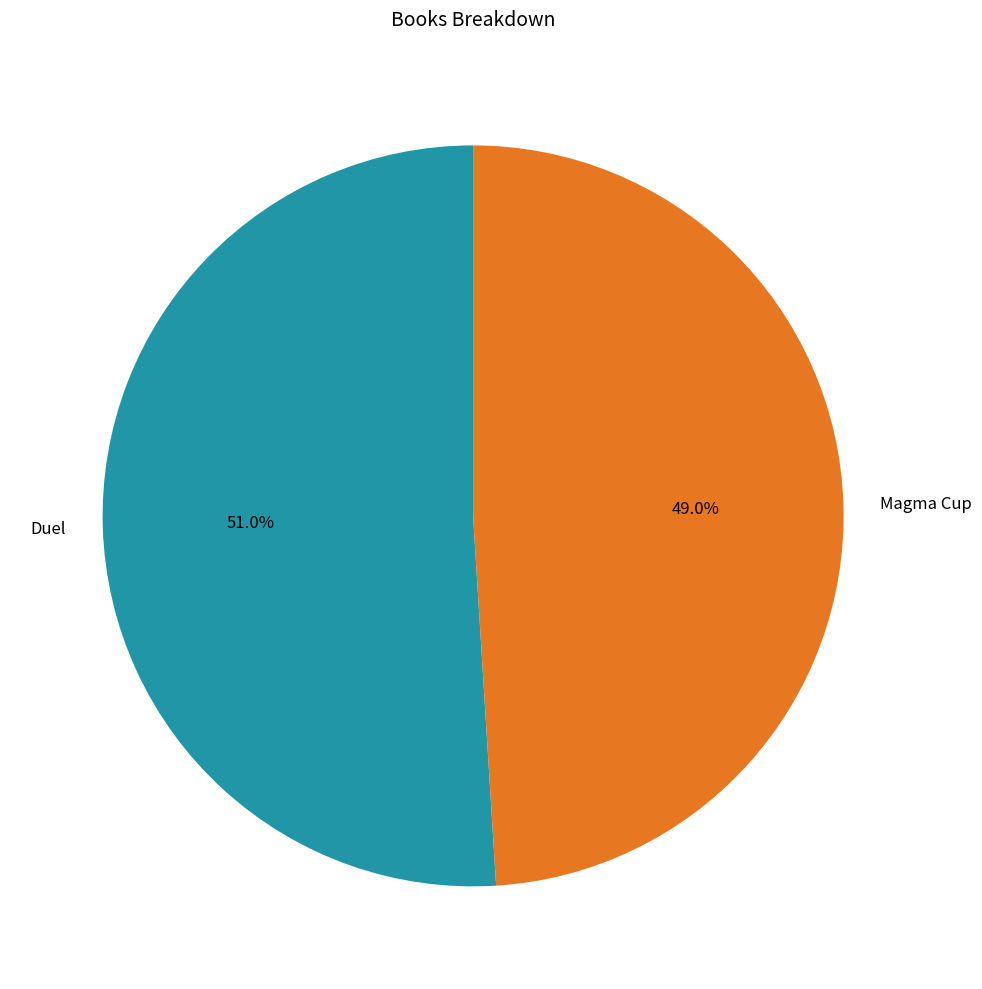

To the nearest percent, what percentage of the pie is Duel?

51%